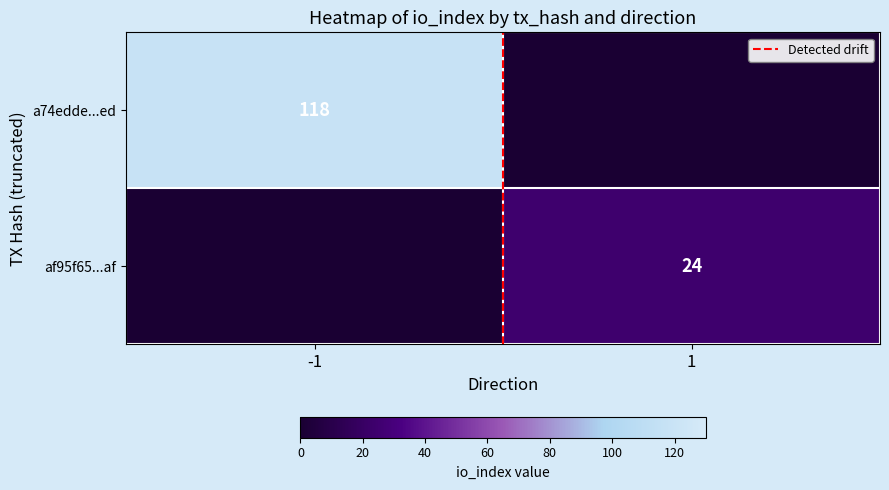

Is the value of af95f65...af at 1 greater than the value of a74edde...ed at -1?

No